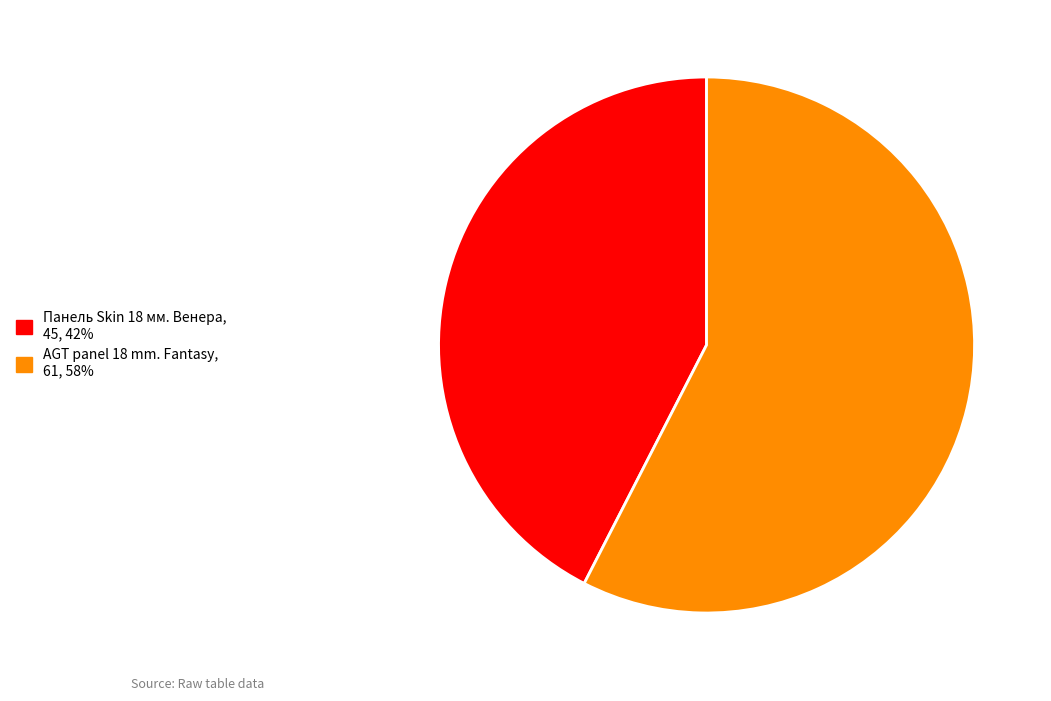

Rank the categories by value from highest to lowest.

AGT panel 18 mm. Fantasy, Панель Skin 18 мм. Венера